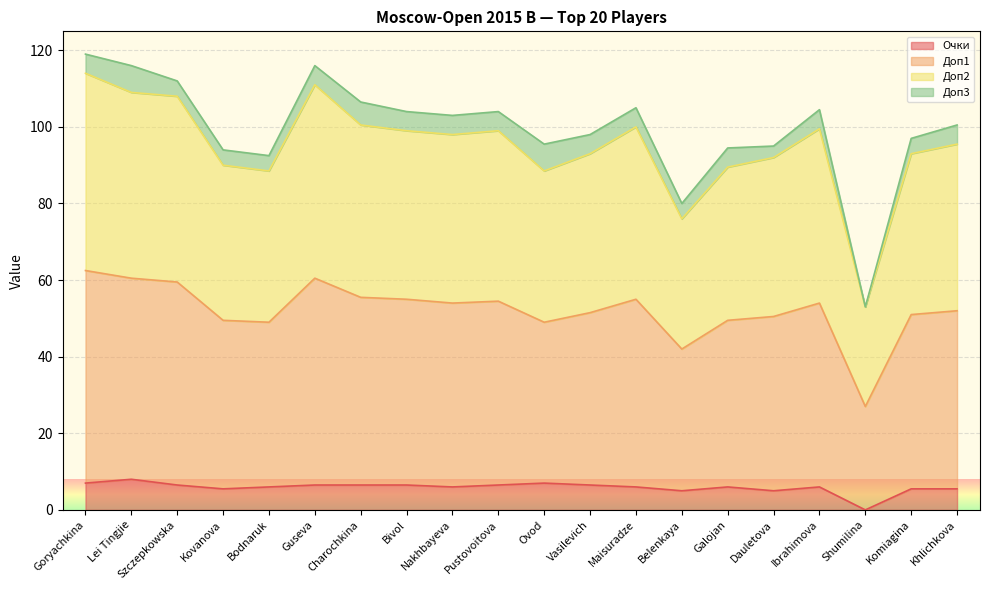

In Доп1, how many points are higher than both neighbors (excluding endpoints)?

4